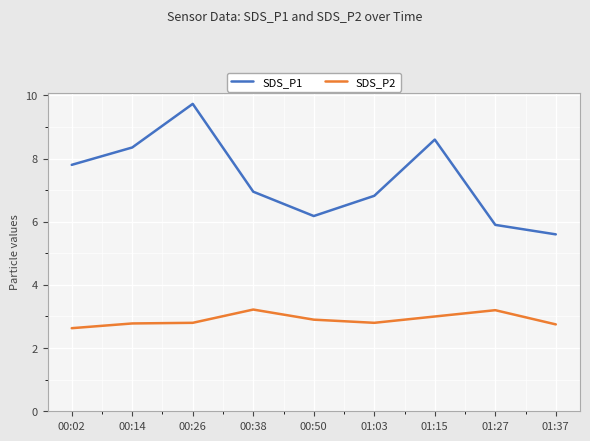

How many values in the SDS_P1 series exceed 6?

7